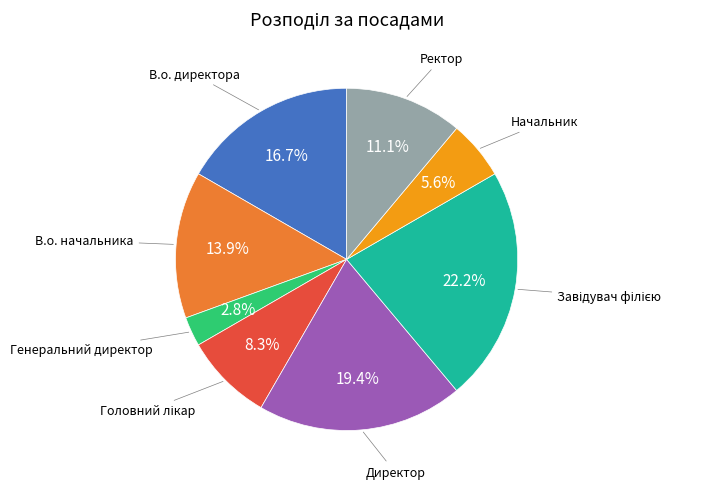

Is there a majority slice in this chart?

No